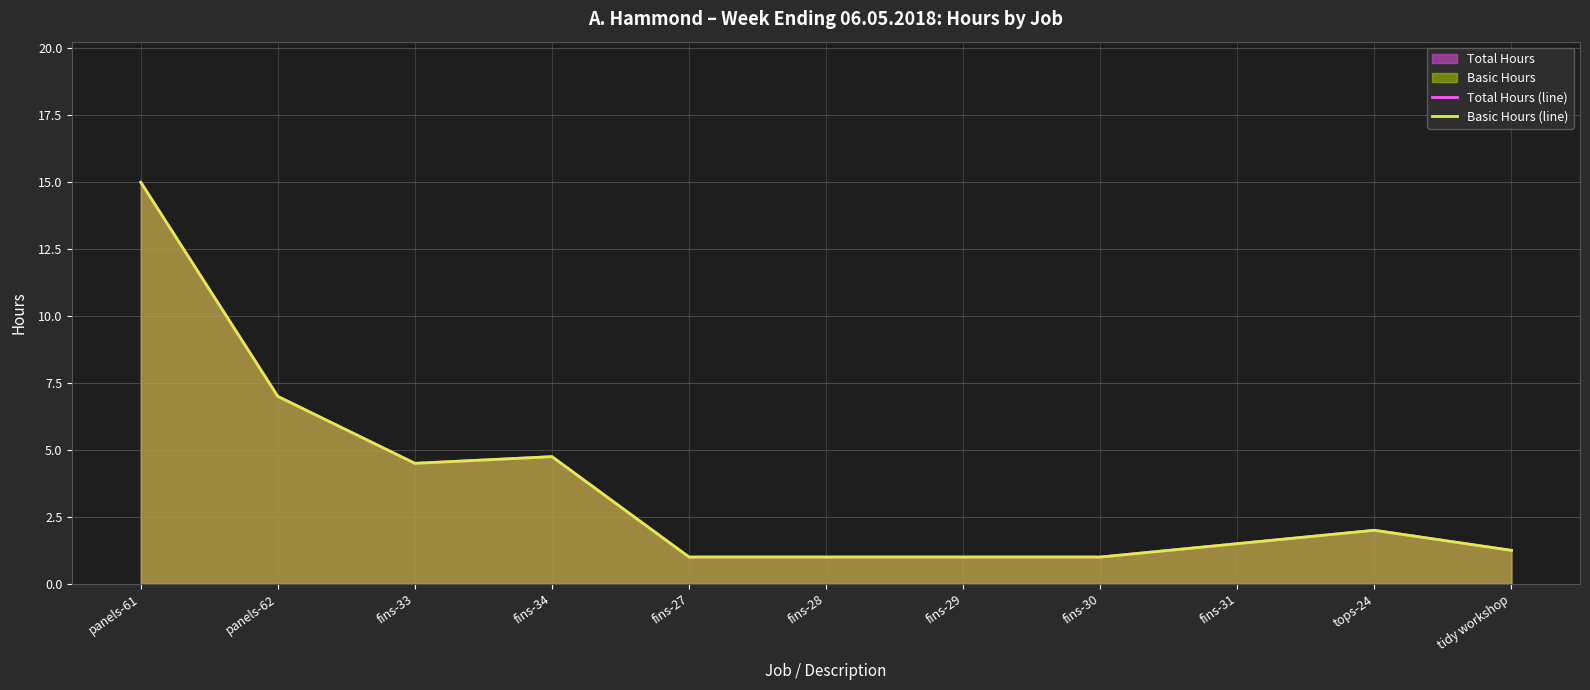

The Basic Hours (line) series shows 0.7 at fins-30. True or false?

False